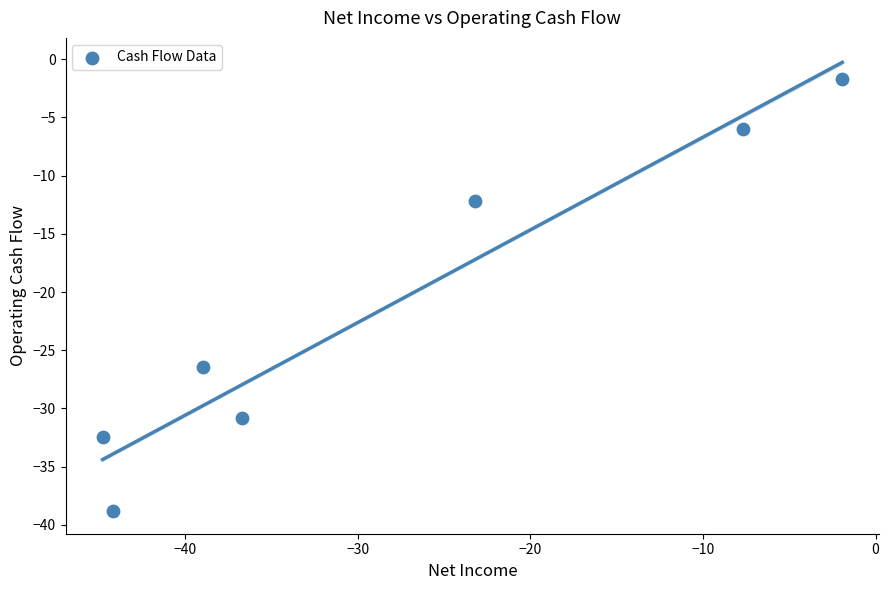

What is the range of Y values (max minus min)?

37.2